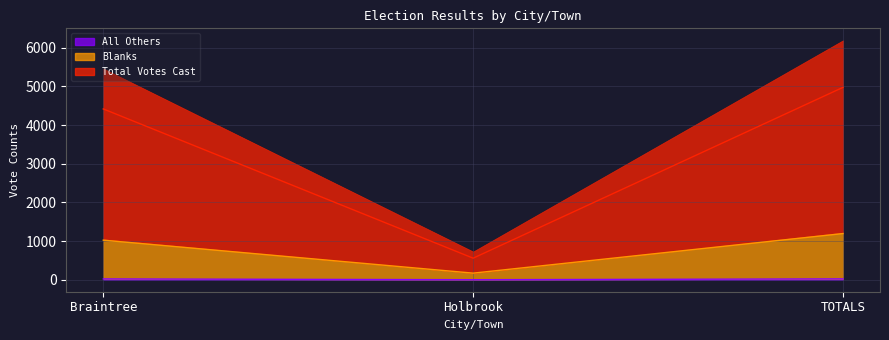

Reading left to right, transcribe all the data shown in this chart.

All Others: 21	1	22
Blanks: 1024	171	1195
Total Votes Cast: 4419	558	4977